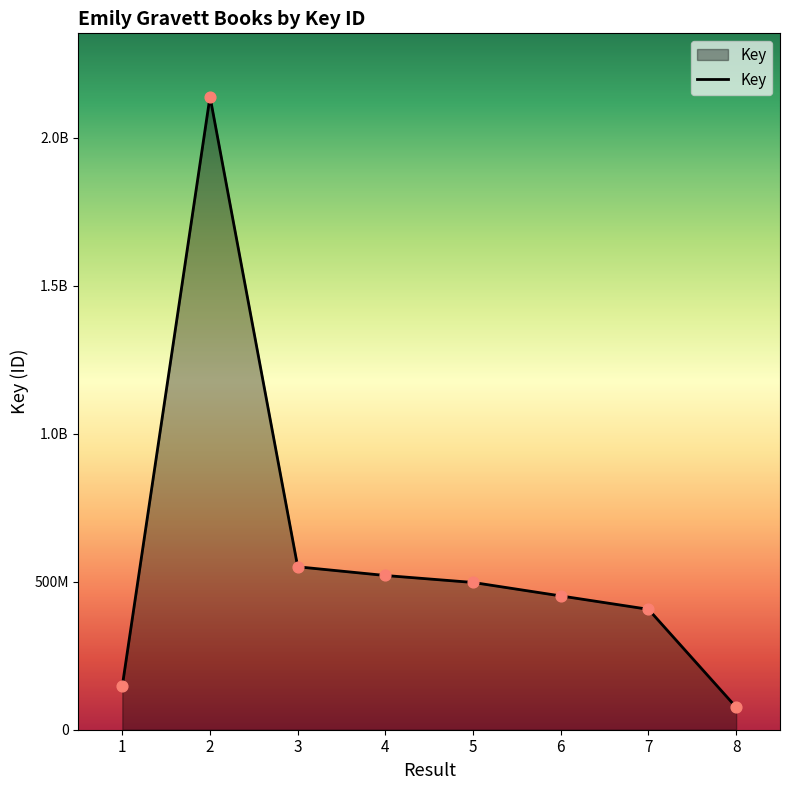

Which has a higher value, 4 or 7?

4